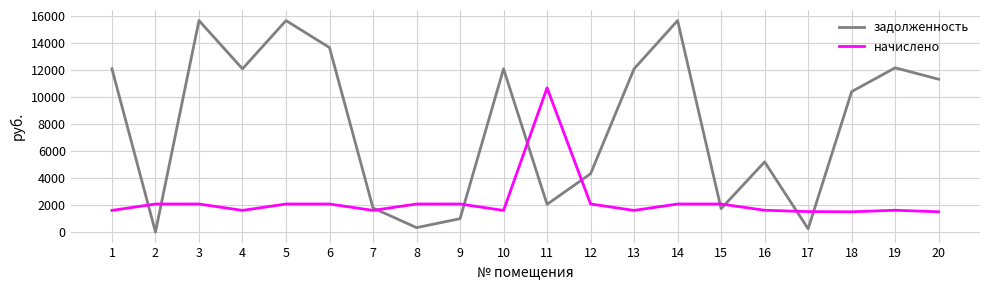

Is the value of задолженность at 12 greater than the value of начислено at 17?

Yes